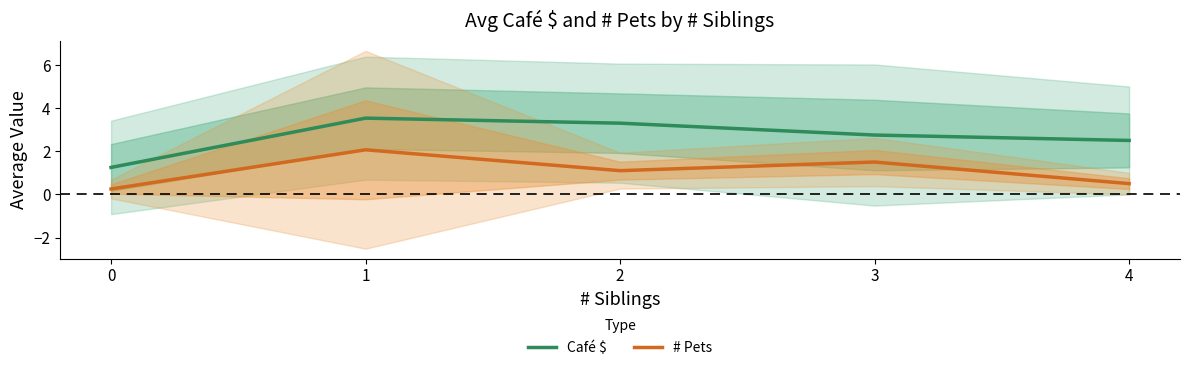

True or false: Café $ and # Pets cross at least once.

False